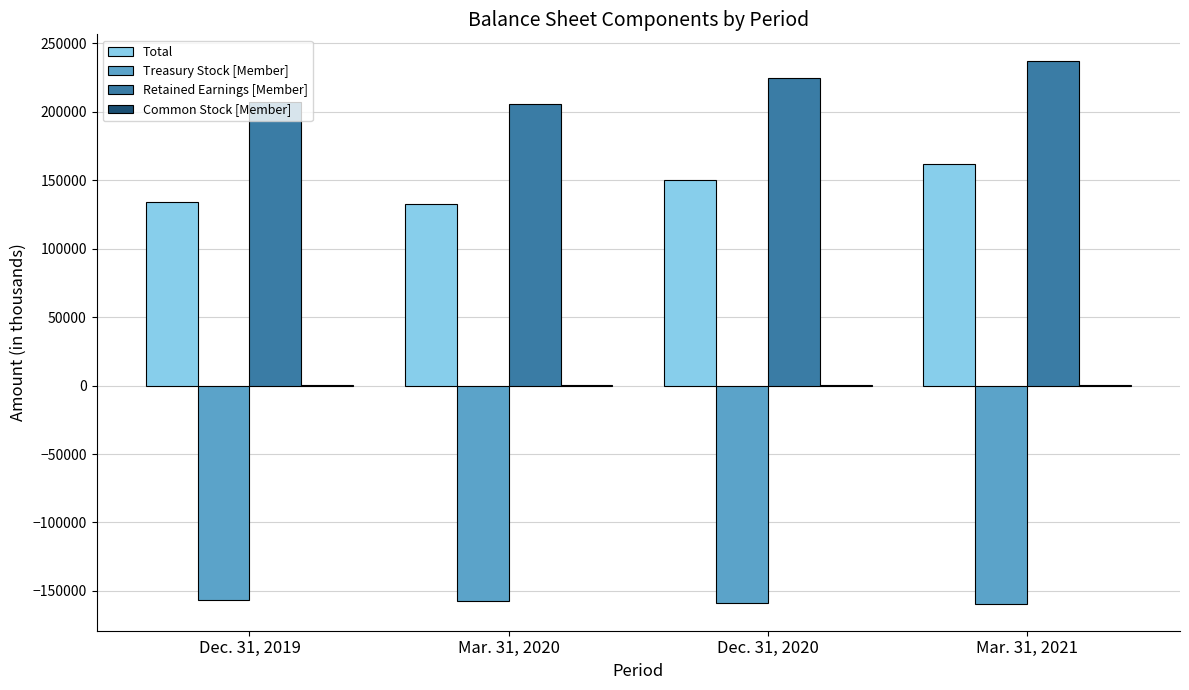

The value of Total at Mar. 31, 2021 is 253106. True or false?

False